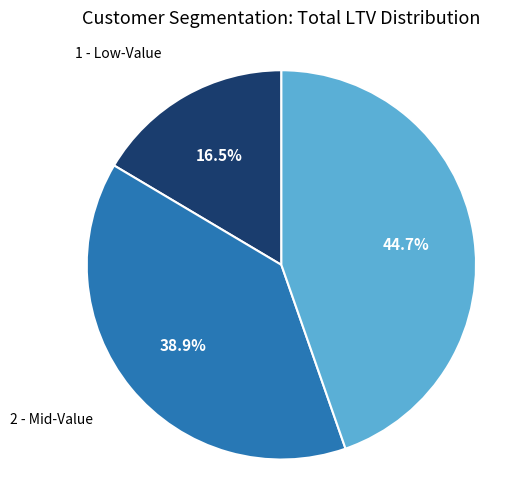

Is there a majority slice in this chart?

No